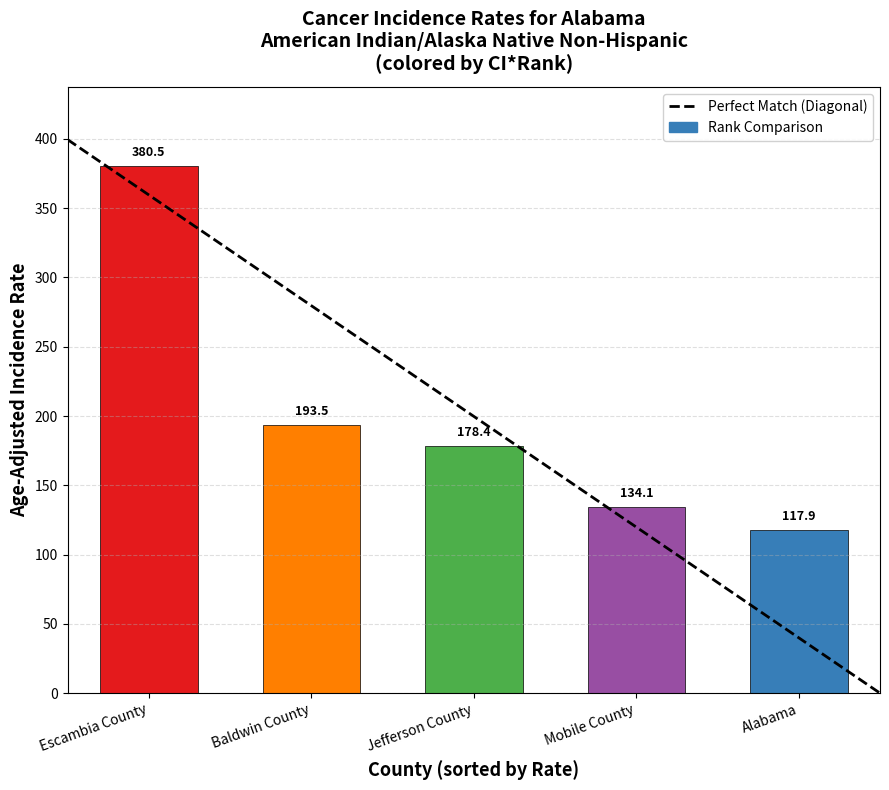

What is the average value?

200.9